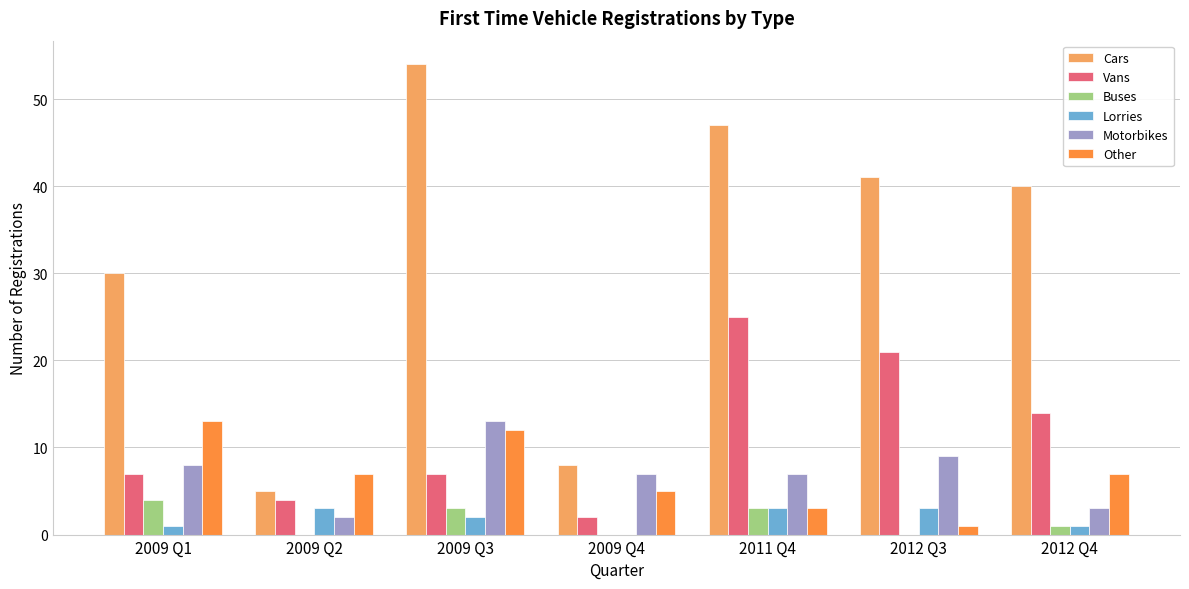

Reading left to right, extract all data points from this chart.

Cars: 2009 Q1=30	2009 Q2=5	2009 Q3=54	2009 Q4=8	2011 Q4=47	2012 Q3=41	2012 Q4=40
Vans: 2009 Q1=7	2009 Q2=4	2009 Q3=7	2009 Q4=2	2011 Q4=25	2012 Q3=21	2012 Q4=14
Buses: 2009 Q1=4	2009 Q2=0	2009 Q3=3	2009 Q4=0	2011 Q4=3	2012 Q3=0	2012 Q4=1
Lorries: 2009 Q1=1	2009 Q2=3	2009 Q3=2	2009 Q4=0	2011 Q4=3	2012 Q3=3	2012 Q4=1
Motorbikes: 2009 Q1=8	2009 Q2=2	2009 Q3=13	2009 Q4=7	2011 Q4=7	2012 Q3=9	2012 Q4=3
Other: 2009 Q1=13	2009 Q2=7	2009 Q3=12	2009 Q4=5	2011 Q4=3	2012 Q3=1	2012 Q4=7